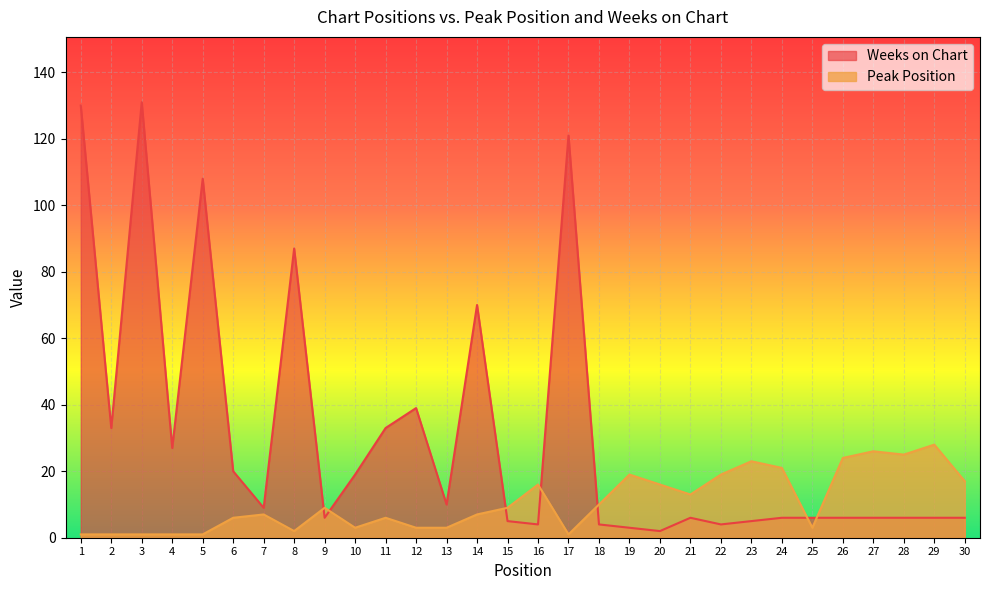

What is the sum of the Peak Position values at 14 and 28?

32